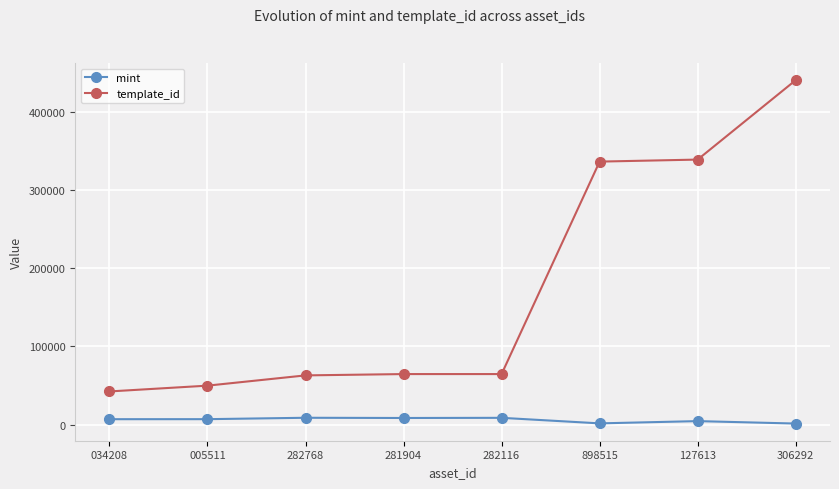

Rank the series at 281904 from highest to lowest value.

template_id, mint